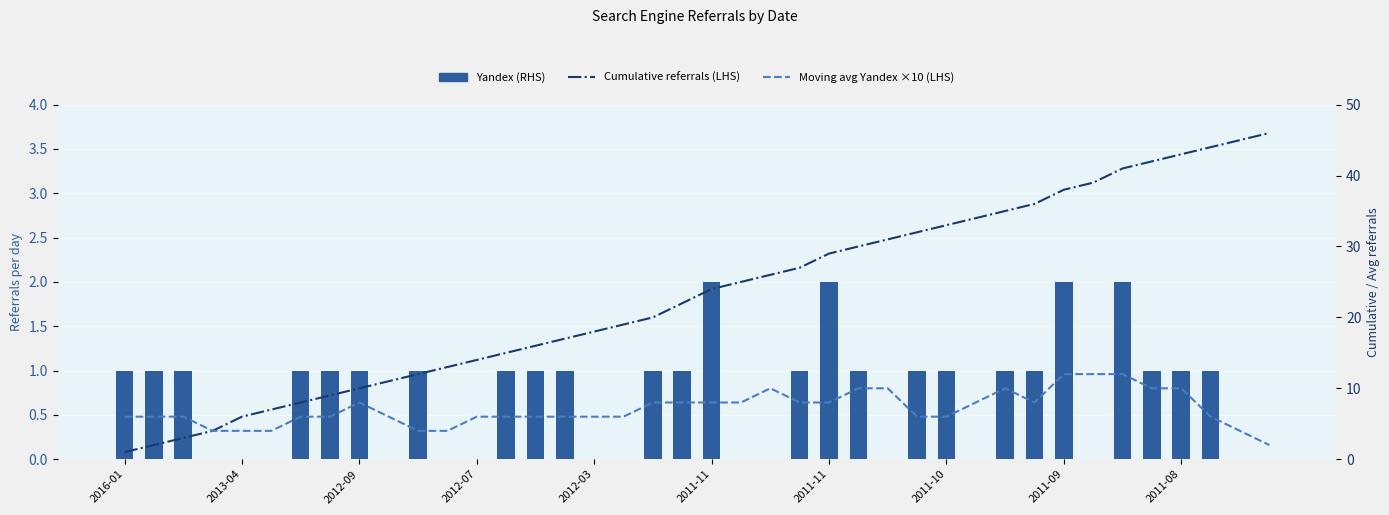

True or false: Moving avg Yandex ×10 (LHS) has a value of 12.0 at 2011-09.

True